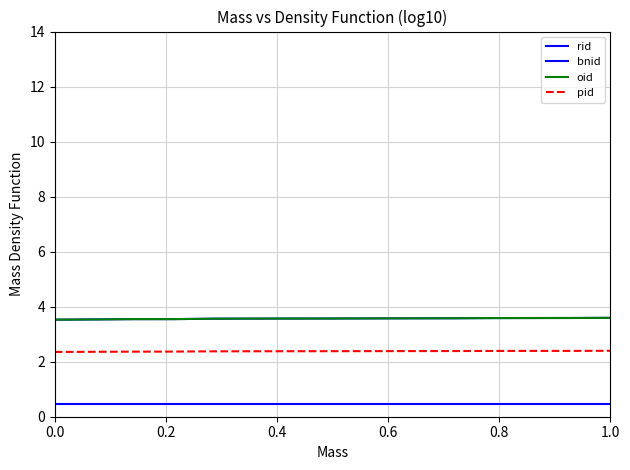

Count the bnid values in the range 3 to 4.

15